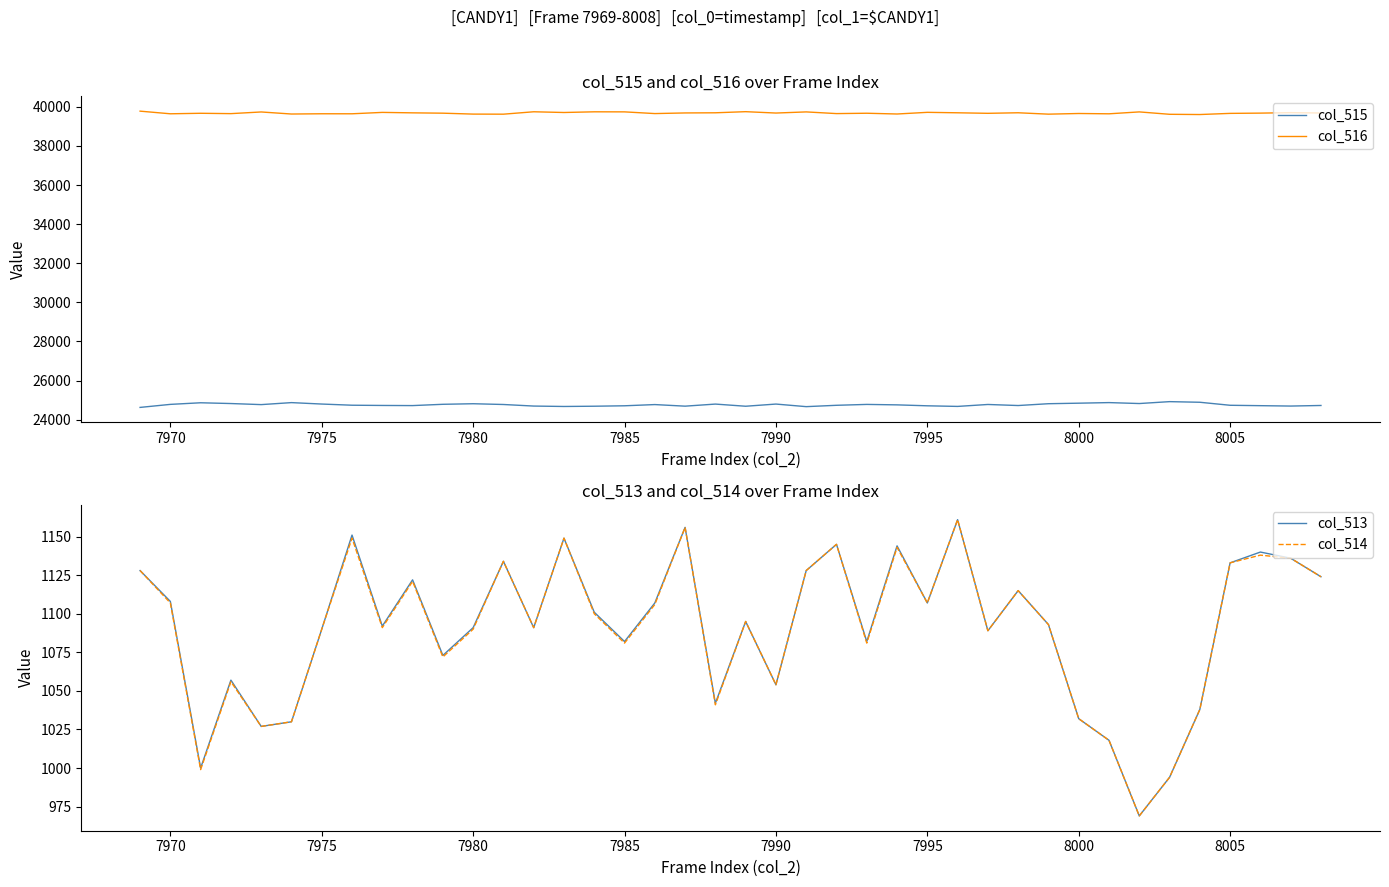

True or false: col_515 has a value of 24801 at 7990.

True